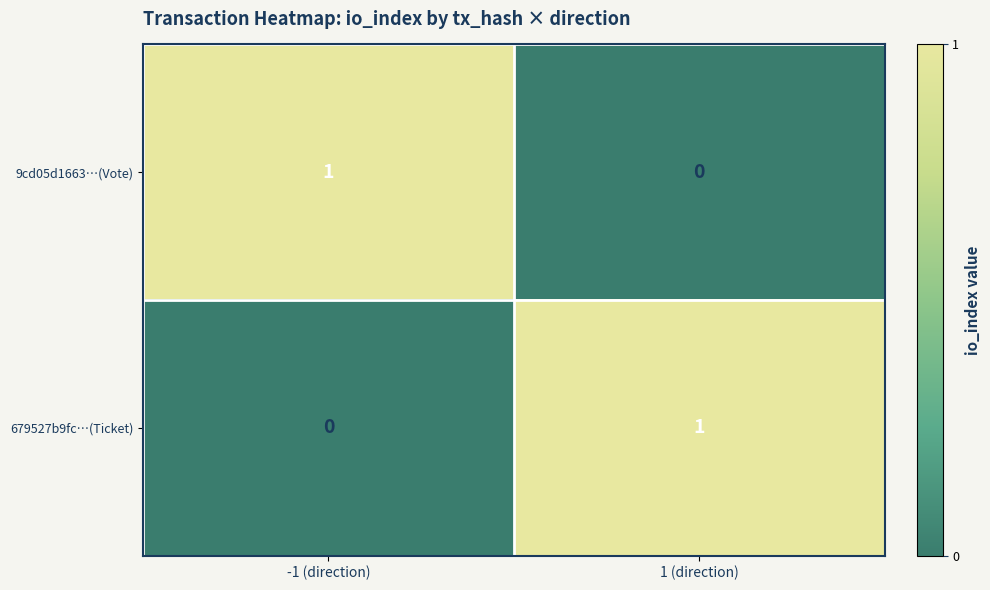

At which label is 679527b9fc…(Ticket) closest to 0?

-1 (direction)